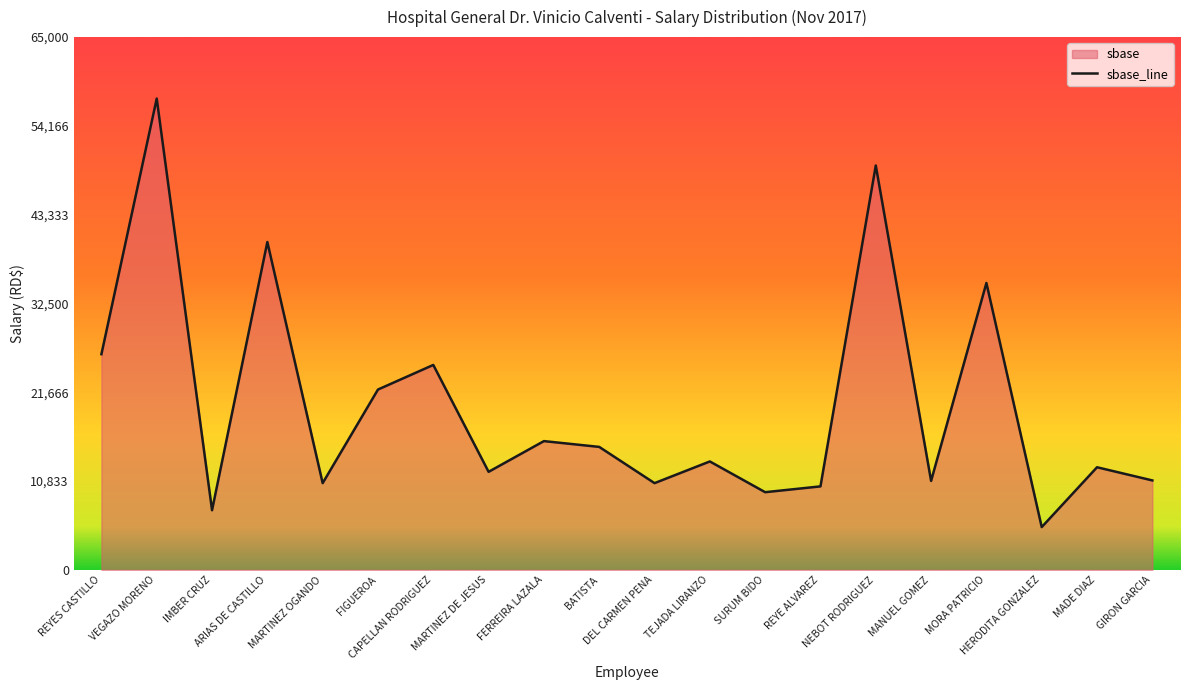

What is the smallest value displayed?

5217.6